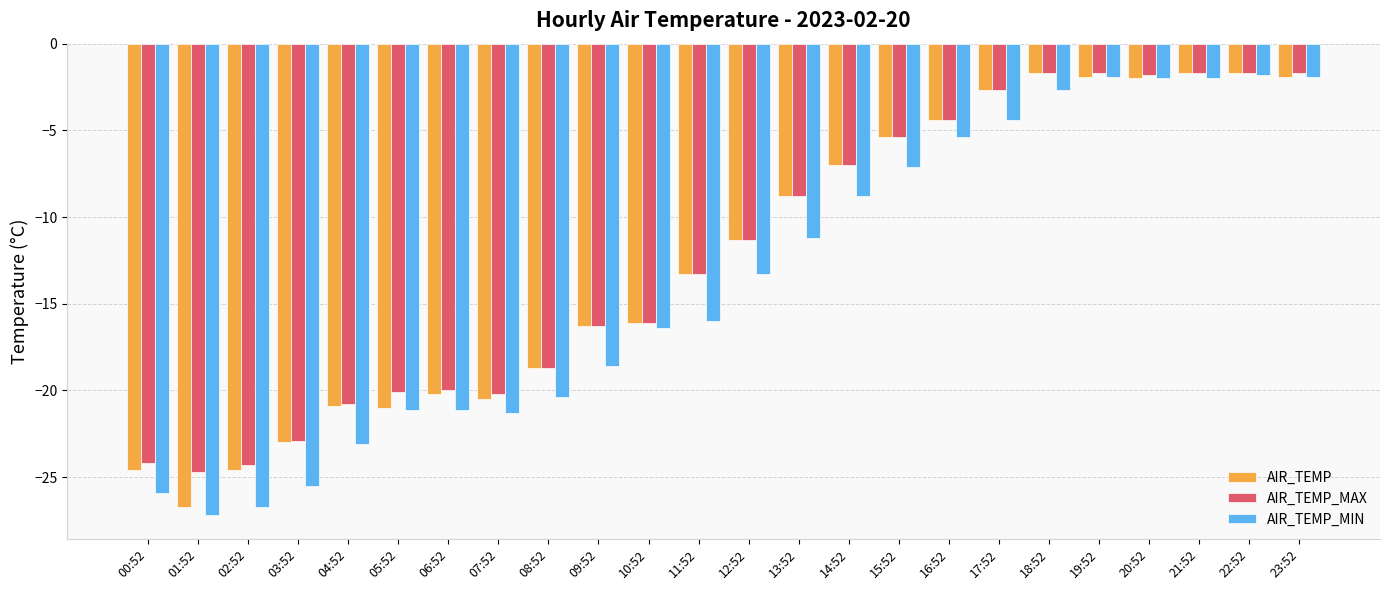

What position from the right is 09:52?

15